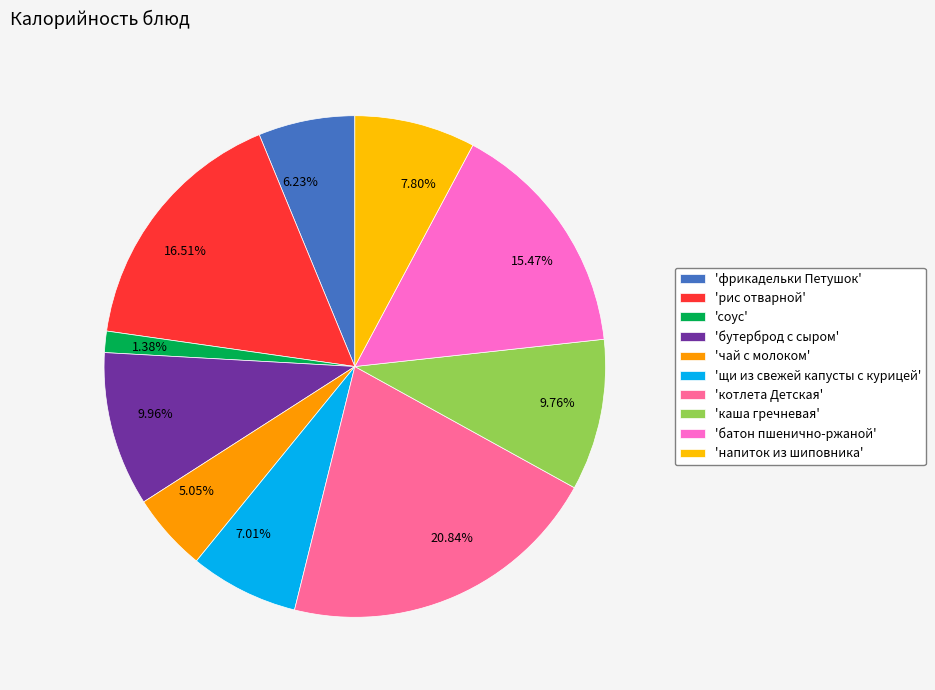

Does 5.05% account for over 50% of the chart?

No